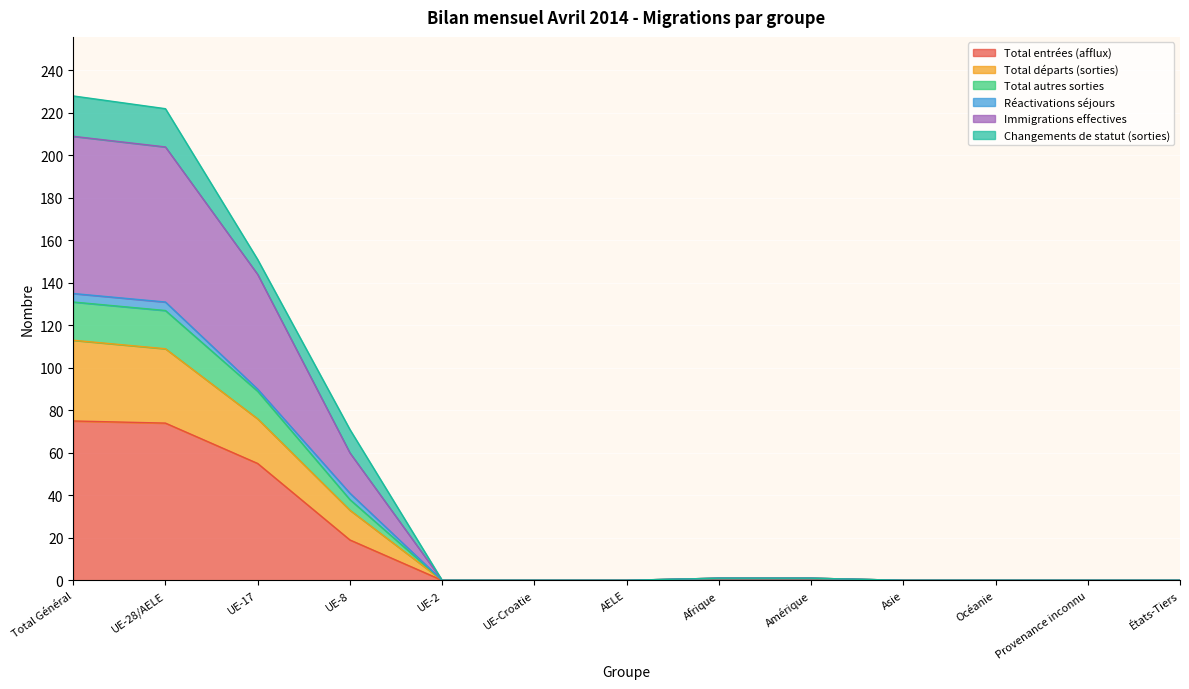

How many categories are shown in the chart?

13